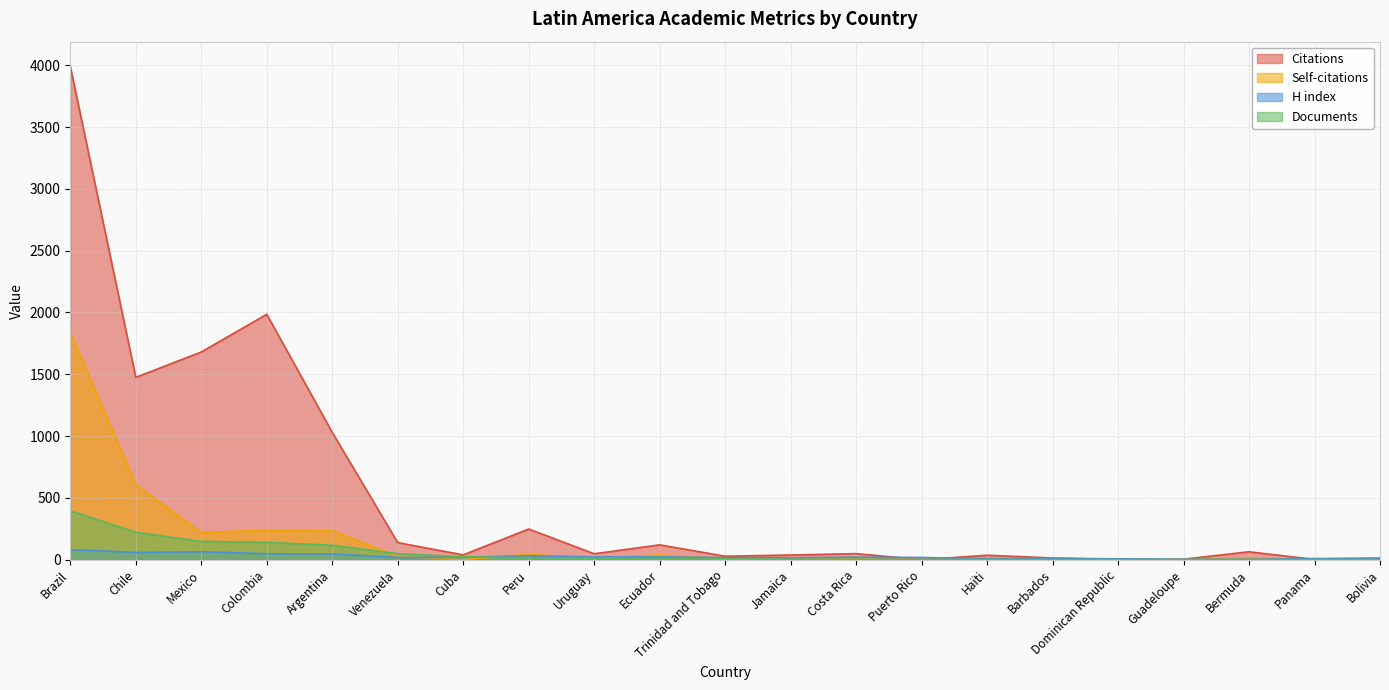

In Self-citations, how many points are higher than both neighbors (excluding endpoints)?

5